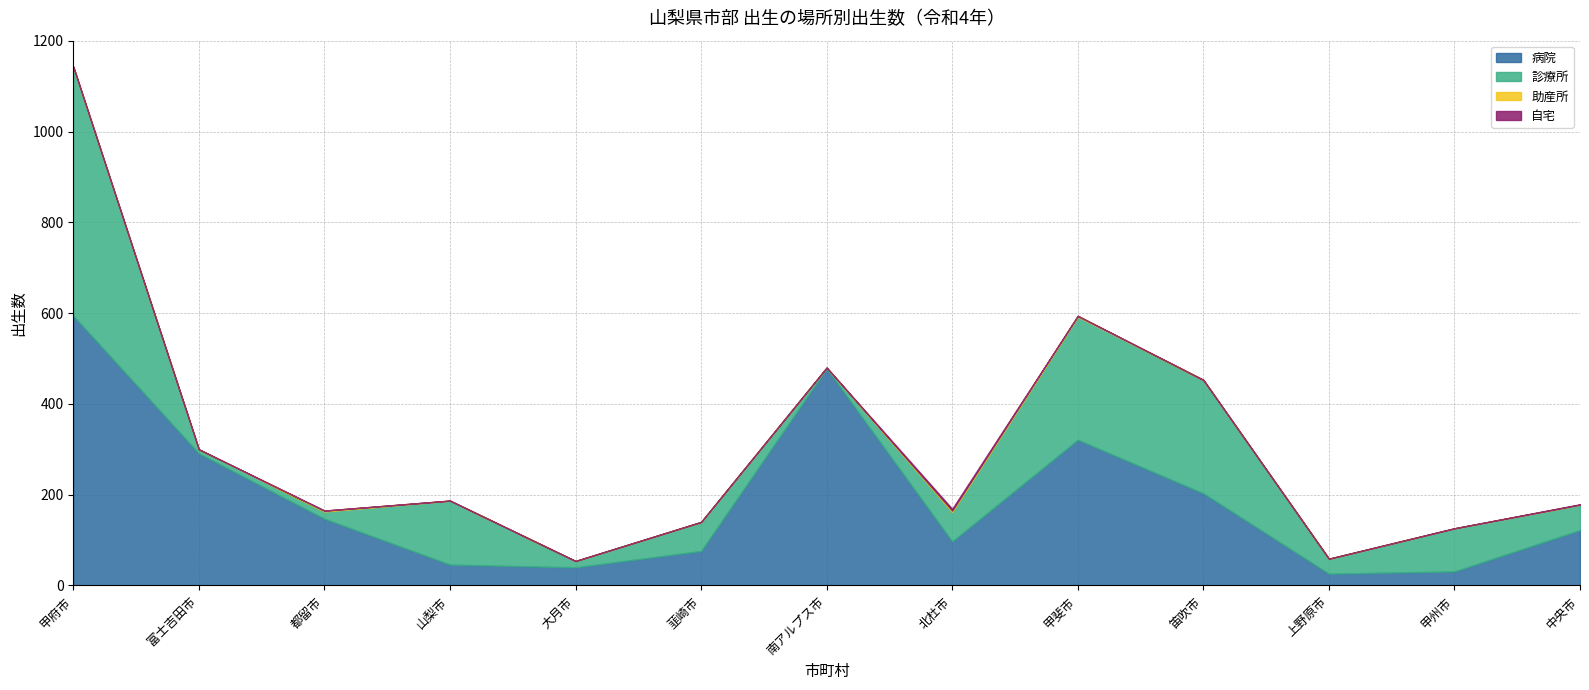

At which category is the sum across all series the highest?

甲府市